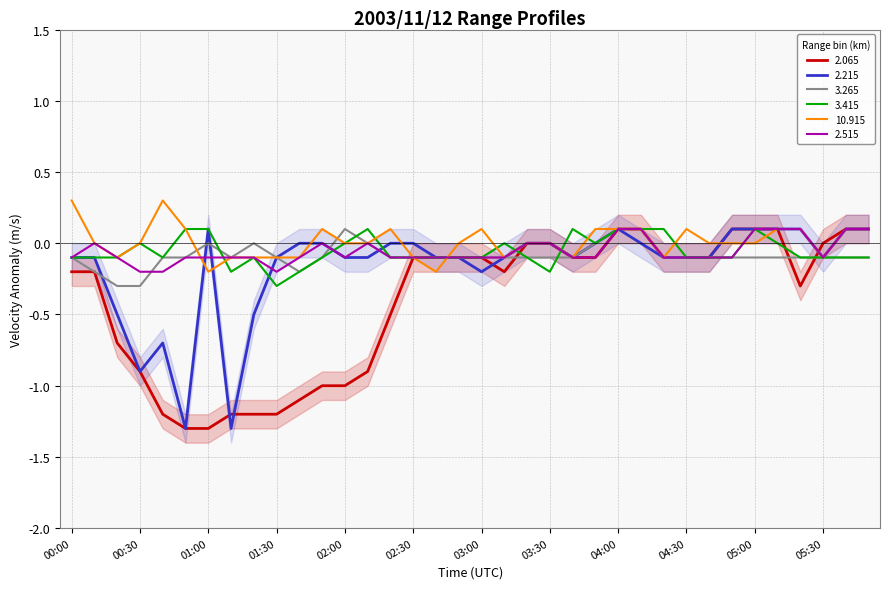

At which category is the sum across all series the highest?

04:00